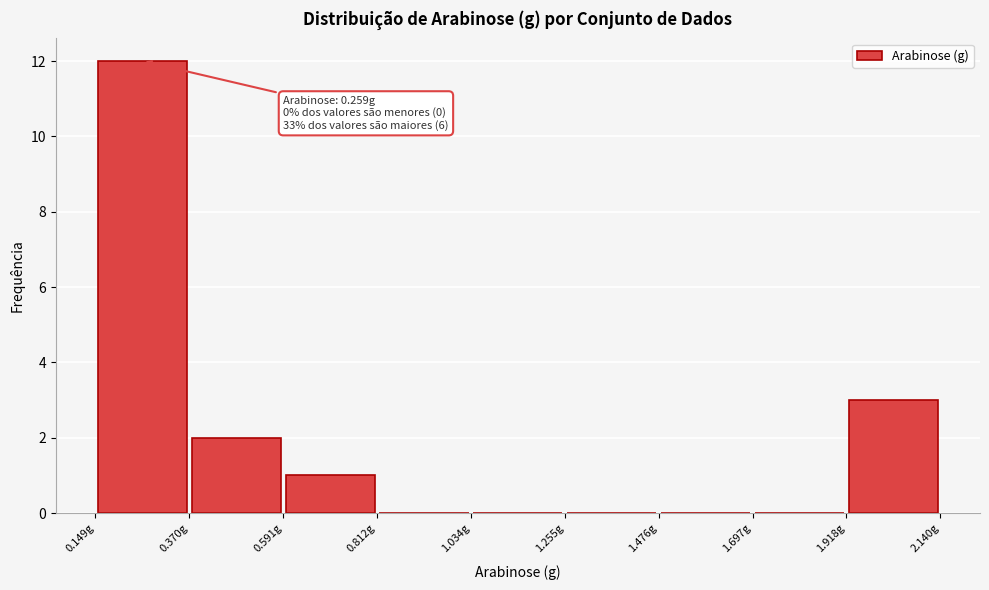

Over which range of the x-axis is the bar tallest?

0.15 to 0.35